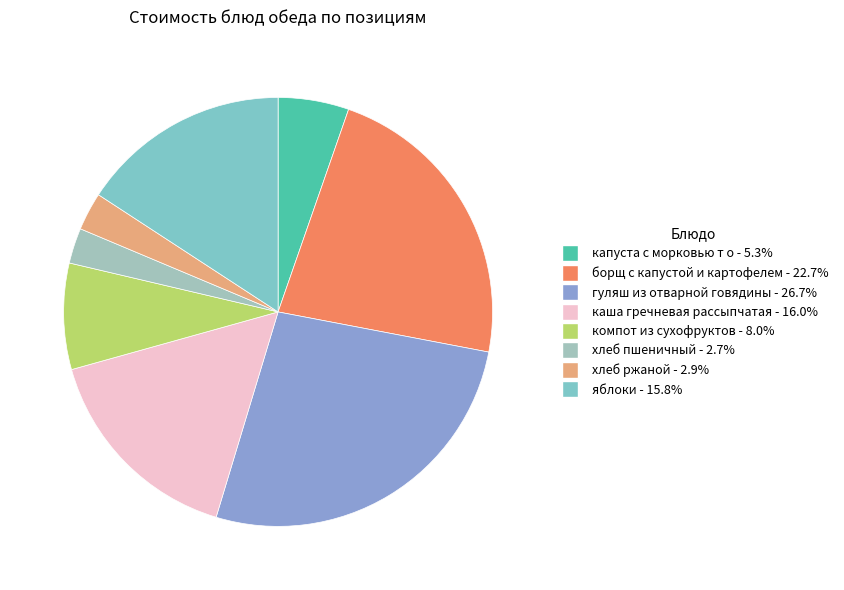

Does гуляш из отварной говядины account for over 50% of the chart?

No